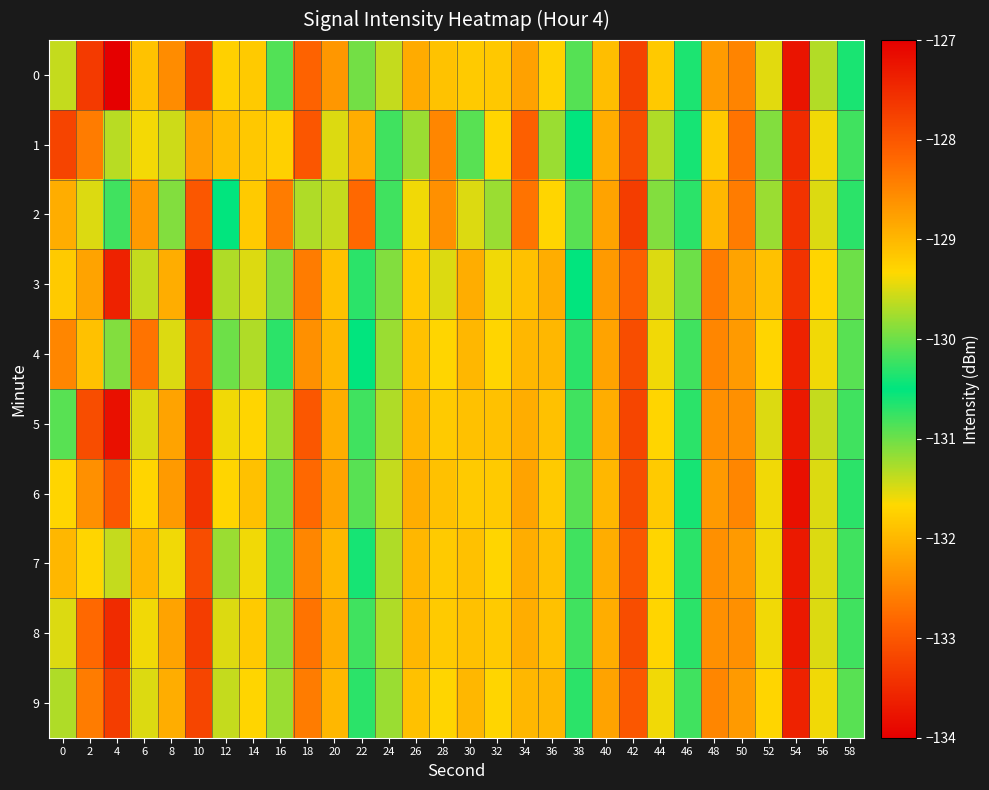

Reading left to right, transcribe all the data shown in this chart.

0: 0=-131.4	2=-133.3	4=-134.0	6=-131.9	8=-132.4	10=-133.4	12=-131.8	14=-131.8	16=-130.1	18=-132.9	20=-132.3	22=-131.0	24=-131.4	26=-132.1	28=-131.9	30=-129.2	32=-131.8	34=-132.2	36=-129.3	38=-130.9	40=-129.1	42=-133.2	44=-131.8	46=-130.4	48=-128.7	50=-132.5	52=-129.5	54=-133.8	56=-129.7	58=-130.4
1: 0=-133.2	2=-132.6	4=-131.3	6=-131.6	8=-131.4	10=-132.2	12=-131.9	14=-131.8	16=-131.8	18=-128.0	20=-131.5	22=-132.1	24=-130.8	26=-131.2	28=-132.5	30=-130.1	32=-131.7	34=-132.9	36=-129.8	38=-130.5	40=-128.9	42=-133.1	44=-131.3	46=-130.6	48=-129.2	50=-132.7	52=-129.9	54=-133.5	56=-129.4	58=-130.2
2: 0=-132.1	2=-131.5	4=-130.8	6=-132.3	8=-131.1	10=-133.0	12=-130.5	14=-131.8	16=-132.6	18=-129.7	20=-131.4	22=-132.8	24=-130.2	26=-131.6	28=-132.4	30=-129.5	32=-131.2	34=-132.7	36=-129.3	38=-130.9	40=-128.8	42=-133.3	44=-131.1	46=-130.7	48=-129.0	50=-132.6	52=-129.8	54=-133.4	56=-129.5	58=-130.3
3: 0=-131.8	2=-132.2	4=-133.6	6=-131.4	8=-132.1	10=-133.7	12=-131.3	14=-131.5	16=-129.9	18=-132.6	20=-131.9	22=-130.7	24=-131.1	26=-131.8	28=-131.5	30=-128.9	32=-131.6	34=-131.9	36=-128.9	38=-130.5	40=-128.7	42=-132.9	44=-131.5	46=-130.0	48=-128.4	50=-132.2	52=-129.1	54=-133.4	56=-129.3	58=-130.0
4: 0=-132.5	2=-131.9	4=-131.1	6=-132.7	8=-131.5	10=-133.2	12=-131.0	14=-131.3	16=-130.3	18=-132.4	20=-132.0	22=-130.5	24=-131.2	26=-131.9	28=-131.7	30=-129.0	32=-131.7	34=-132.0	36=-129.0	38=-130.7	40=-128.8	42=-133.1	44=-131.6	46=-130.2	48=-128.5	50=-132.3	52=-129.3	54=-133.6	56=-129.4	58=-130.1
5: 0=-130.9	2=-133.1	4=-133.8	6=-131.5	8=-132.2	10=-133.5	12=-131.6	14=-131.7	16=-129.8	18=-133.0	20=-132.1	22=-130.8	24=-131.3	26=-132.0	28=-131.8	30=-129.1	32=-131.9	34=-132.1	36=-129.1	38=-130.8	40=-128.9	42=-133.2	44=-131.7	46=-130.3	48=-128.6	50=-132.4	52=-129.5	54=-133.7	56=-129.6	58=-130.2
6: 0=-131.7	2=-132.4	4=-133.0	6=-131.7	8=-132.3	10=-133.4	12=-131.7	14=-131.9	16=-130.0	18=-132.8	20=-132.2	22=-130.9	24=-131.4	26=-132.1	28=-131.9	30=-129.2	32=-131.8	34=-132.2	36=-129.2	38=-130.9	40=-129.0	42=-133.1	44=-131.8	46=-130.4	48=-128.7	50=-132.5	52=-129.4	54=-133.8	56=-129.5	58=-130.3
7: 0=-132.0	2=-131.7	4=-131.4	6=-132.0	8=-131.6	10=-133.1	12=-131.2	14=-131.6	16=-130.1	18=-132.5	20=-132.0	22=-130.6	24=-131.3	26=-132.0	28=-131.8	30=-129.1	32=-131.7	34=-132.1	36=-129.1	38=-130.8	40=-128.9	42=-133.0	44=-131.7	46=-130.3	48=-128.6	50=-132.3	52=-129.4	54=-133.7	56=-129.5	58=-130.2
8: 0=-131.5	2=-132.8	4=-133.5	6=-131.6	8=-132.2	10=-133.3	12=-131.5	14=-131.8	16=-129.9	18=-132.7	20=-132.1	22=-130.8	24=-131.3	26=-132.0	28=-131.8	30=-129.1	32=-131.8	34=-132.1	36=-129.1	38=-130.8	40=-128.9	42=-133.1	44=-131.7	46=-130.3	48=-128.6	50=-132.4	52=-129.4	54=-133.7	56=-129.5	58=-130.2
9: 0=-131.3	2=-132.6	4=-133.3	6=-131.5	8=-132.1	10=-133.2	12=-131.4	14=-131.7	16=-129.8	18=-132.6	20=-132.0	22=-130.7	24=-131.2	26=-131.9	28=-131.7	30=-129.0	32=-131.7	34=-132.0	36=-129.0	38=-130.7	40=-128.8	42=-133.0	44=-131.6	46=-130.2	48=-128.5	50=-132.3	52=-129.3	54=-133.6	56=-129.4	58=-130.1